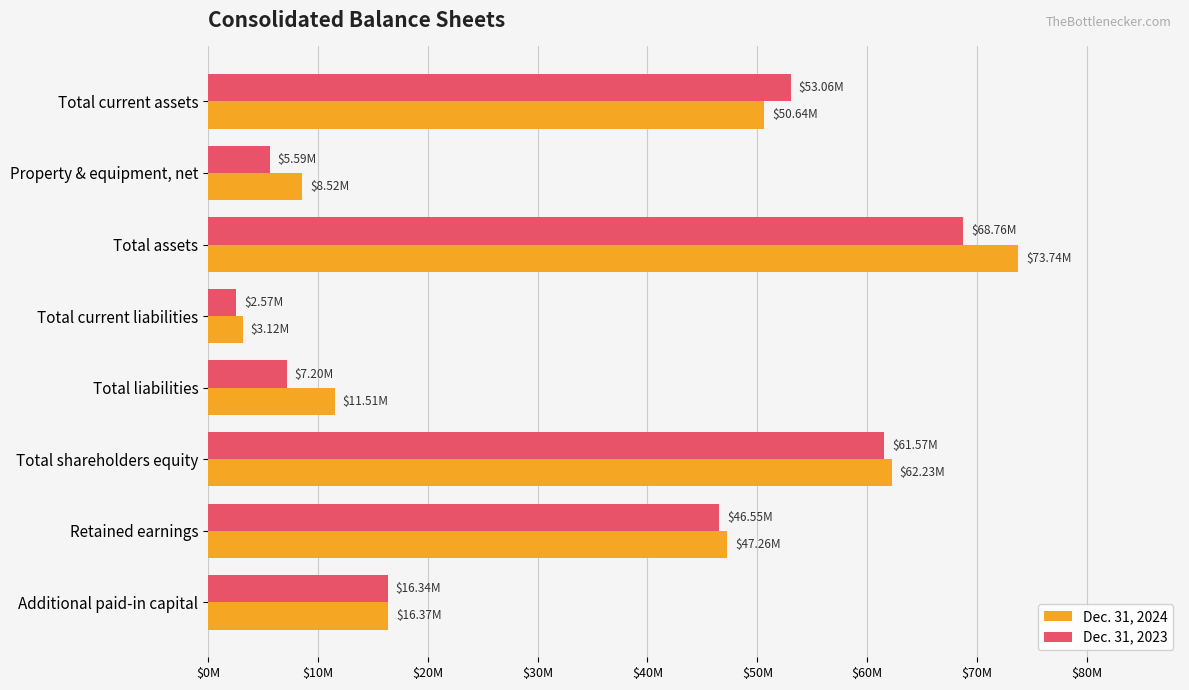

What are all the series names shown in the legend?

Dec. 31, 2024, Dec. 31, 2023